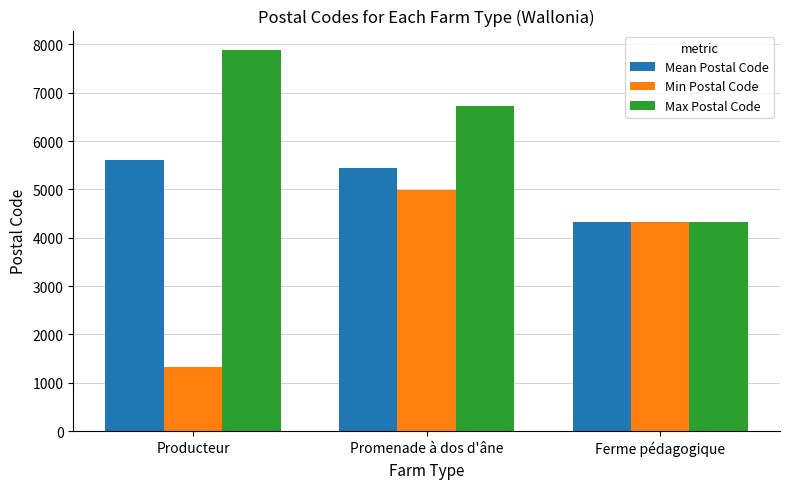

What is the difference between the highest and lowest values at Producteur?

6570.0